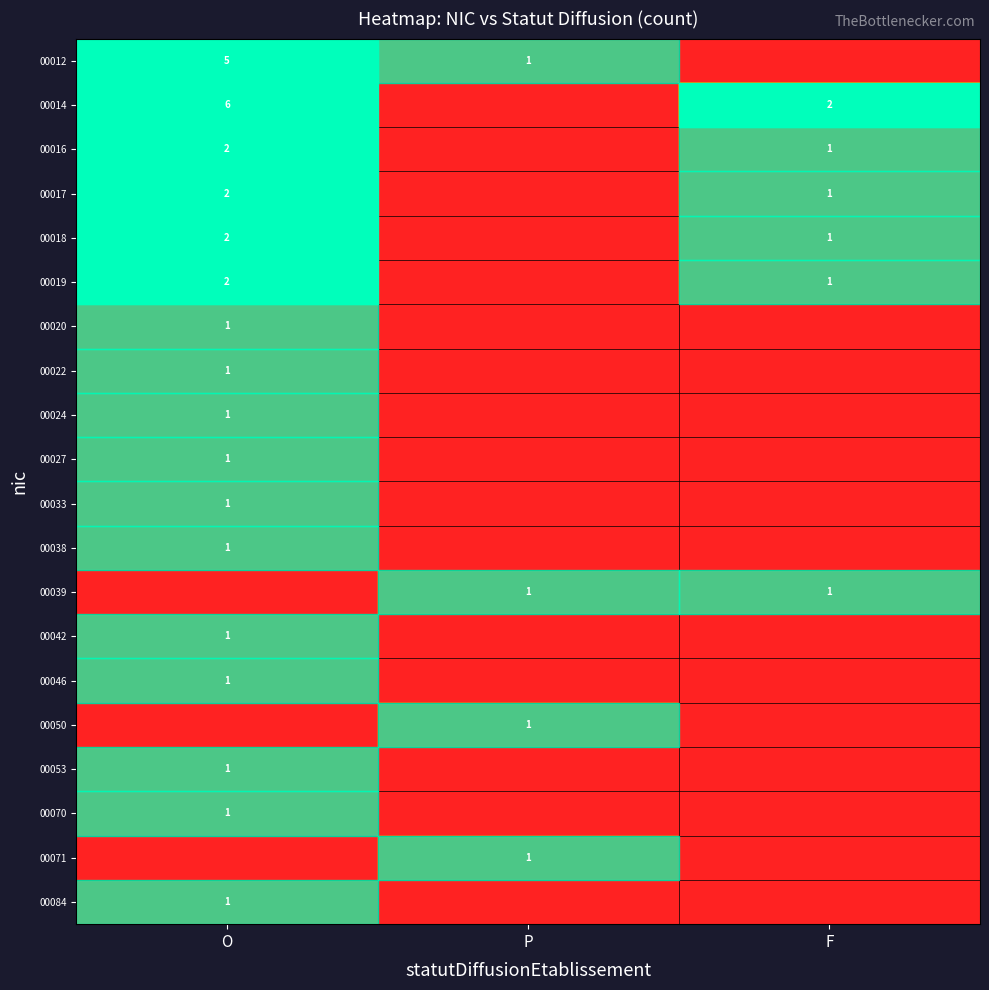

Where does the row_2 series first go above 1?

O